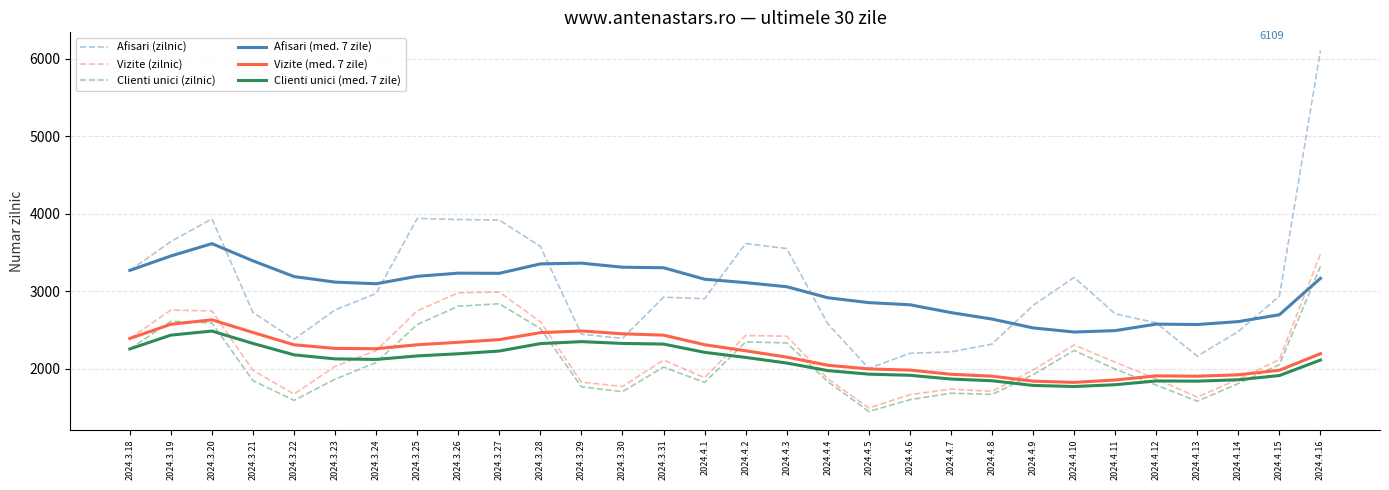

At which label does Vizite (zilnic) first exceed 2084?

2024.3.18